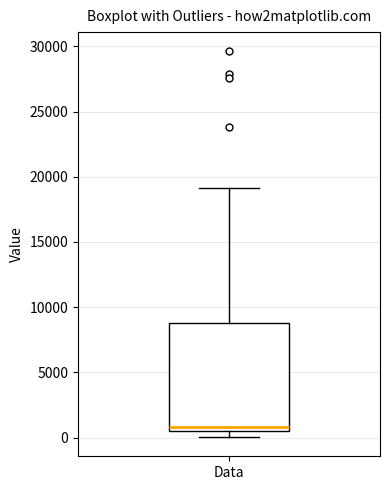

Read this box plot against the y-axis: the position of the median line, the range covered by the box, and the ends of both whiskers. The values are not printed on the chart, so give them approximately, as read against the axis.

median 1000, box 500 to 9000, whiskers 0 to 19000